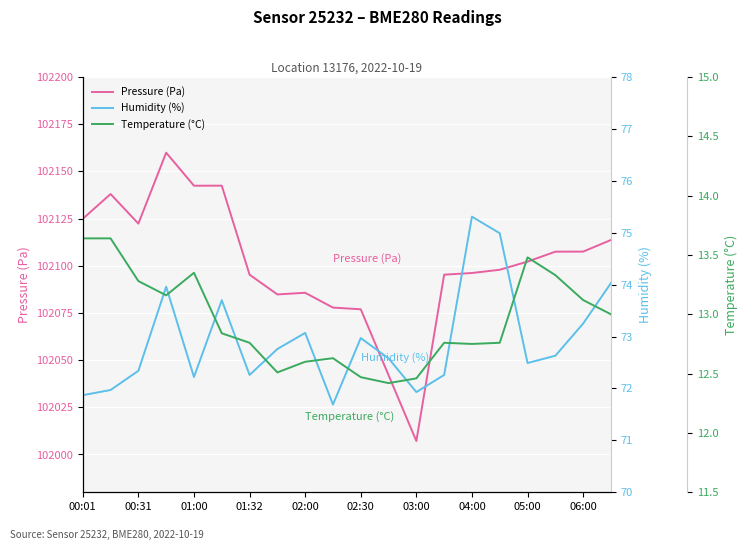

True or false: Pressure (Pa) and Temperature (°C) intersect in this chart.

False